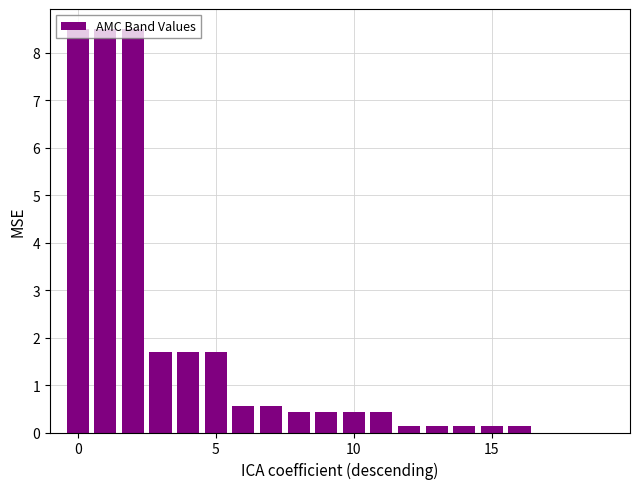

What is the average value?

1.7